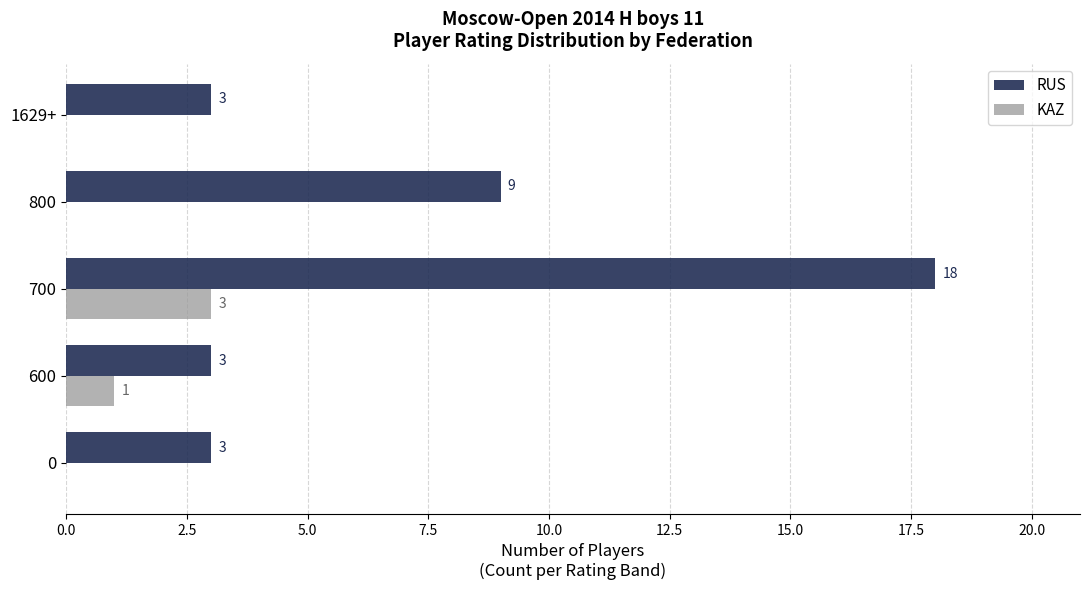

Between 600 and 800, which series saw the biggest shift?

RUS